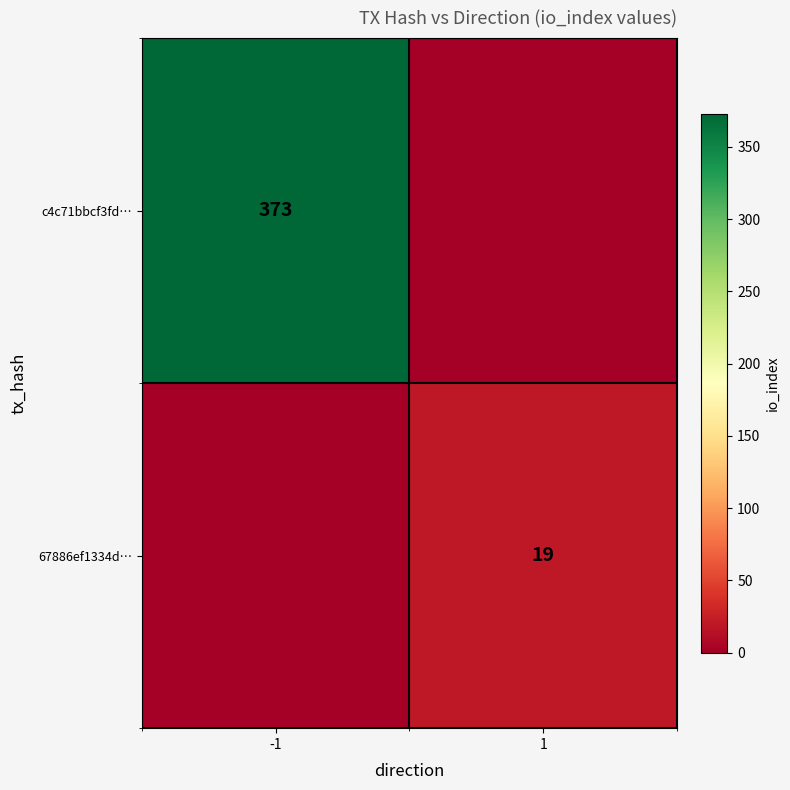

True or false: c4c71bbcf3fd… has a value of 373 at -1.

True